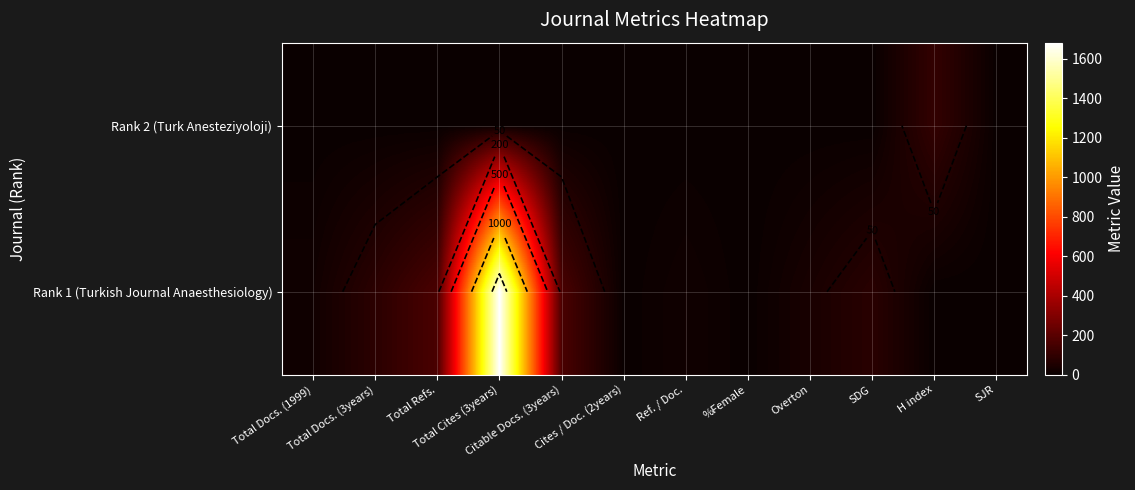

The Rank 1 (Turkish Journal Anaesthesiology) series shows 1 at %Female. True or false?

False